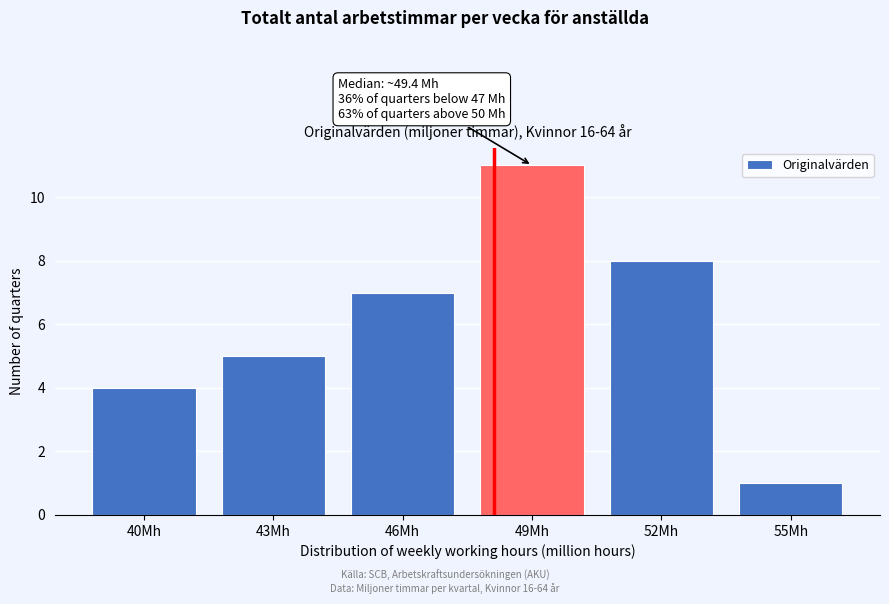

Reading left to right, transcribe all the data shown in this chart.

40Mh=4	43Mh=5	46Mh=7	49Mh=11	52Mh=8	55Mh=1